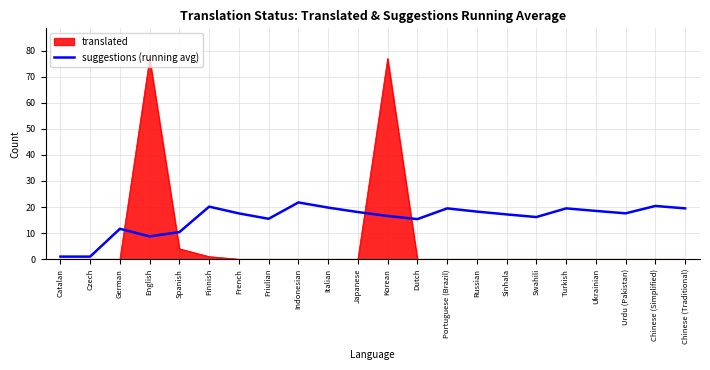

What is the highest value of the suggestions (running avg) series?

21.8